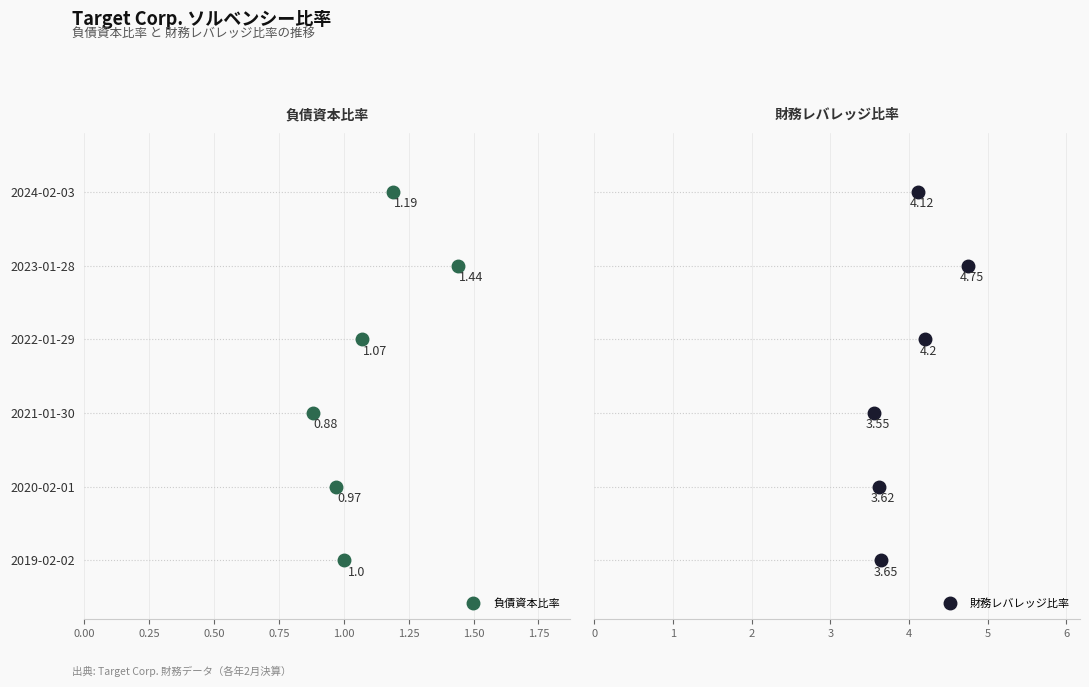

What is the difference between the maximum and minimum values in the 負債資本比率 series?

0.6